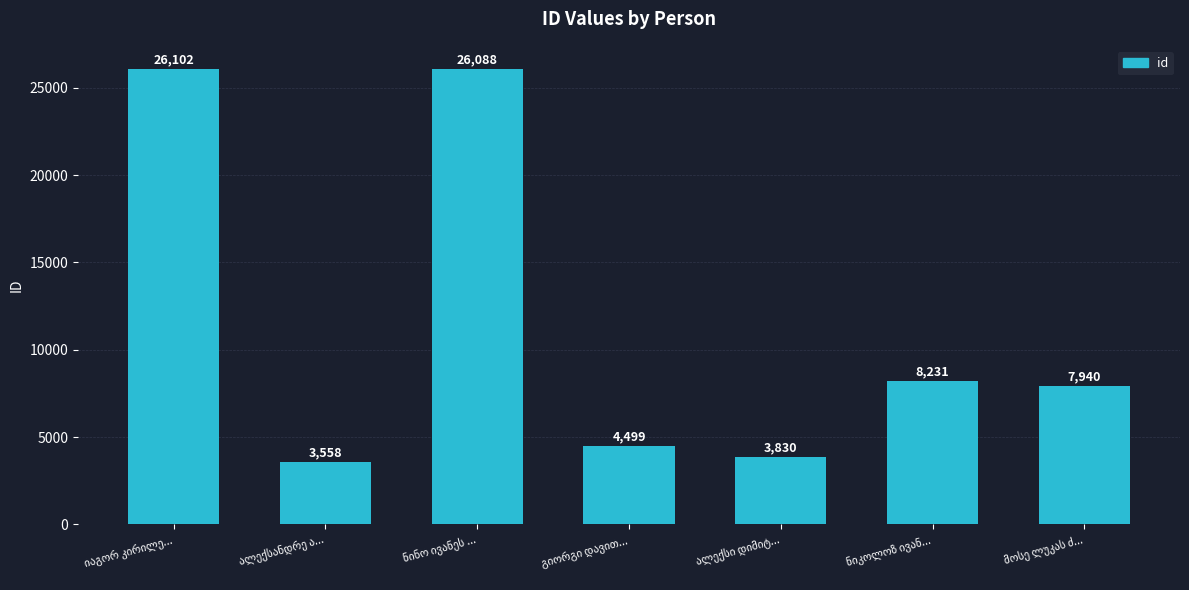

What is the smallest value displayed?

3558